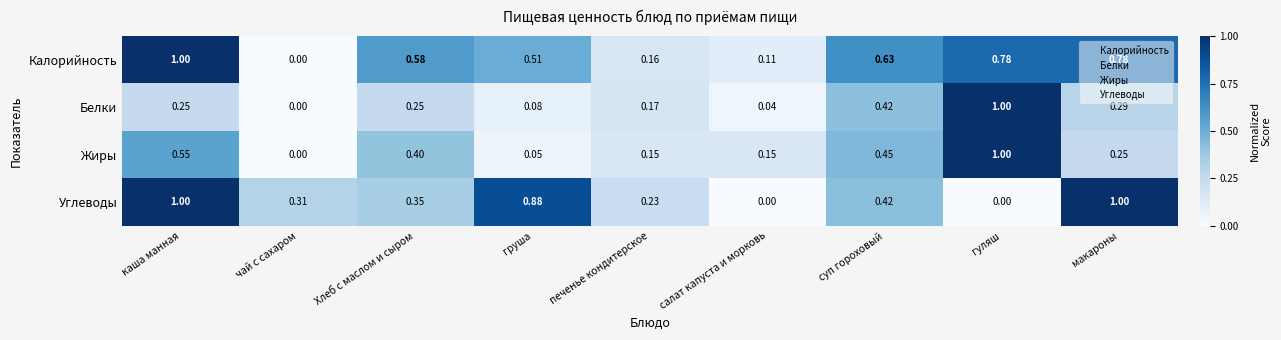

At which label does Белки reach its minimum?

чай с сахаром